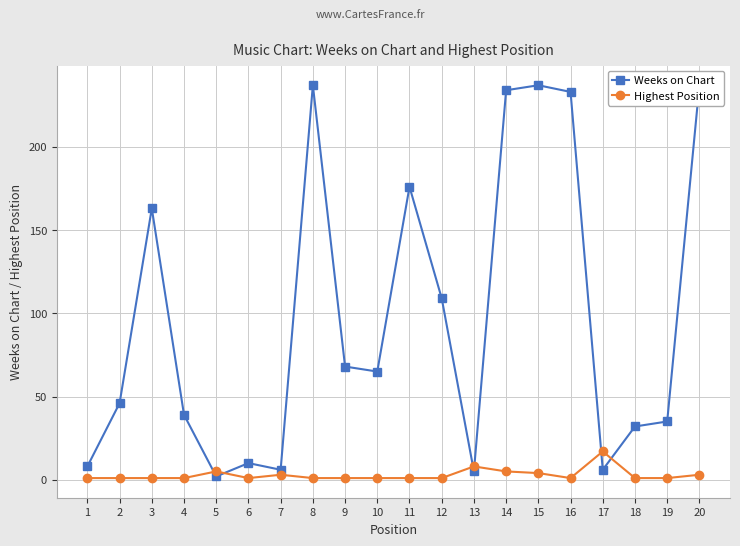

Reading right to left, transcribe all the data shown in this chart.

Weeks on Chart: 237	35	32	6	233	237	234	5	109	176	65	68	237	6	10	2	39	163	46	8
Highest Position: 3	1	1	17	1	4	5	8	1	1	1	1	1	3	1	5	1	1	1	1